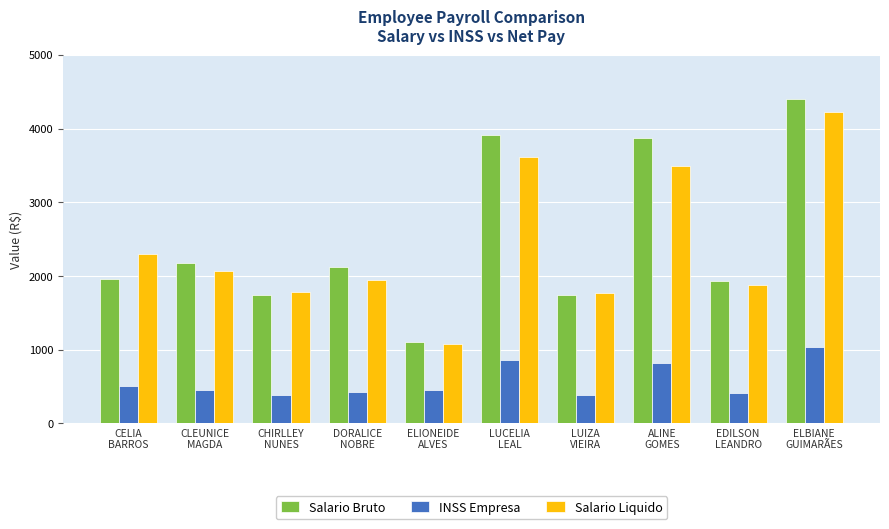

How many bars are there in total?

30